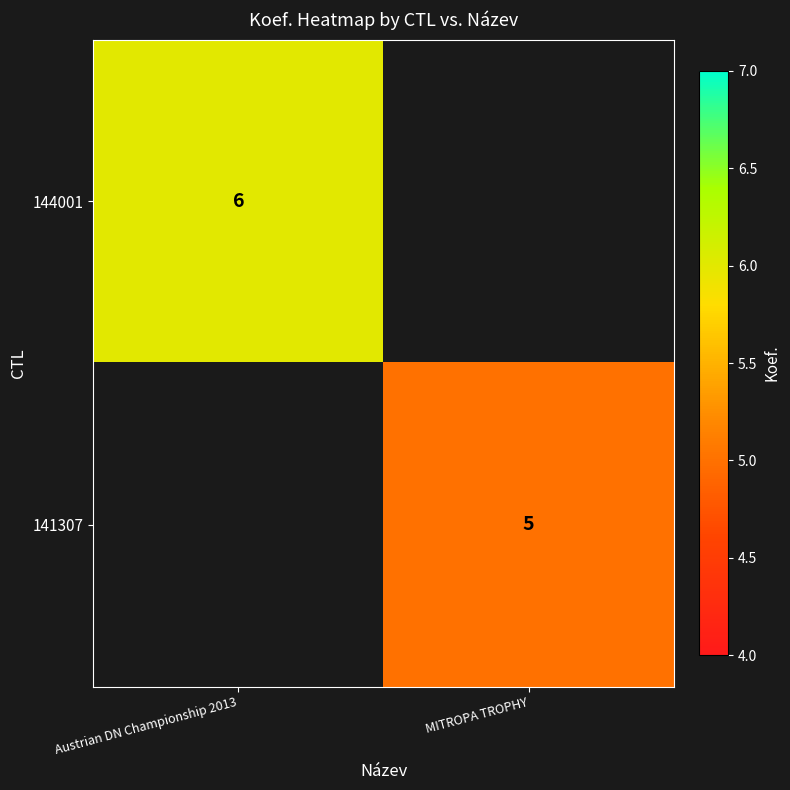

True or false: 144001 has a value of 2 at Austrian DN Championship 2013.

False